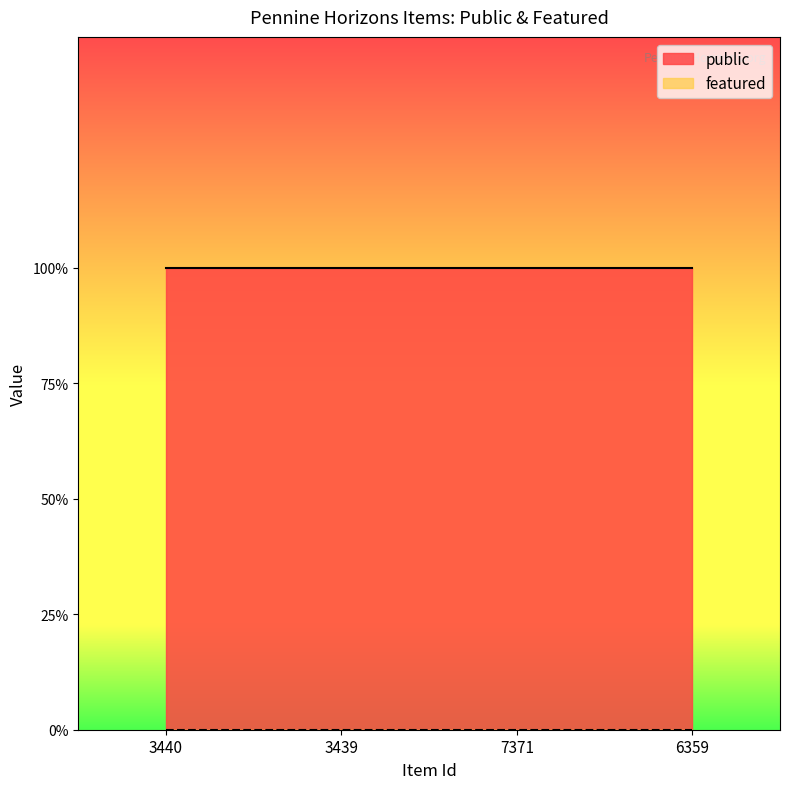

Does the chart display data point markers on the line(s)?

No